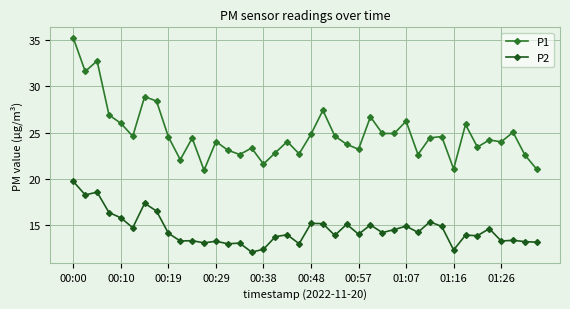

How many lines are shown in the chart?

2